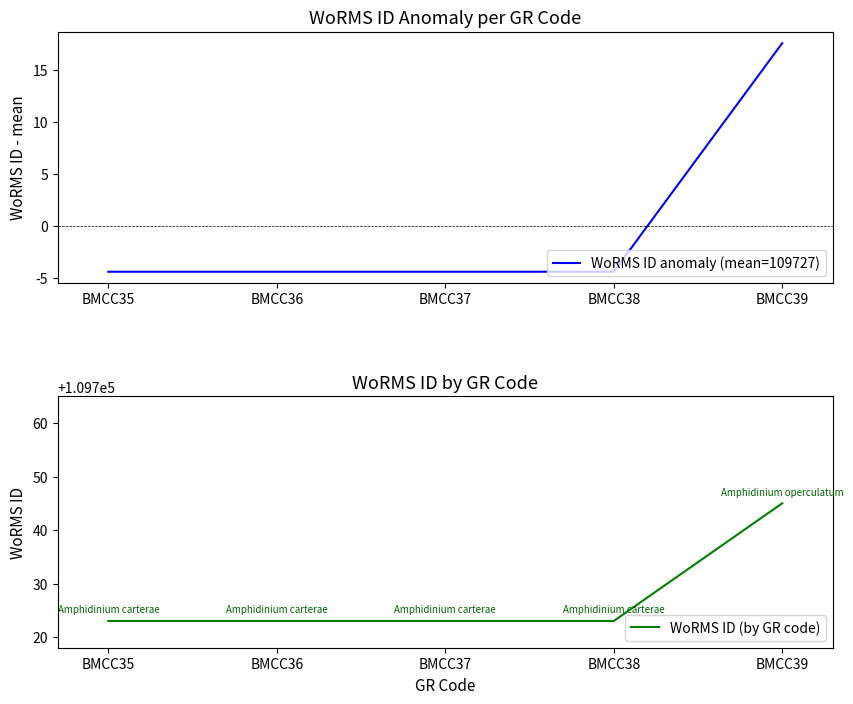

Which series has the largest range (max minus min)?

WoRMS ID anomaly (mean=109727)